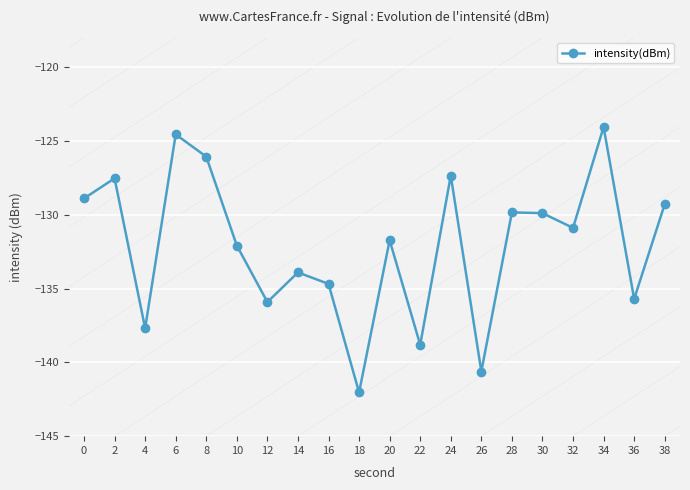

How many interior local valleys (lower than both neighbors) does the data have?

7